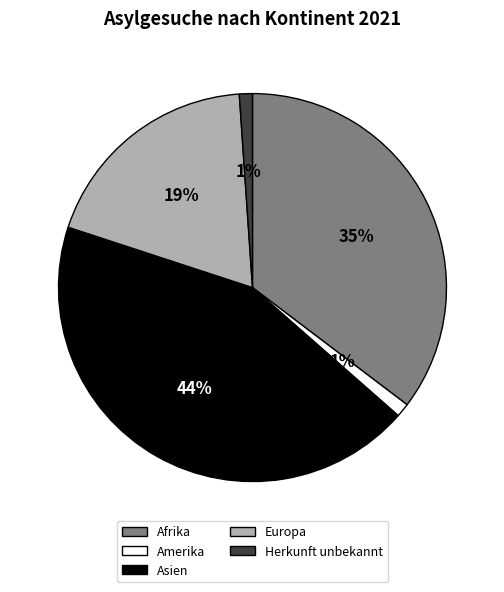

To the nearest percent, what is the average slice percentage?

20%